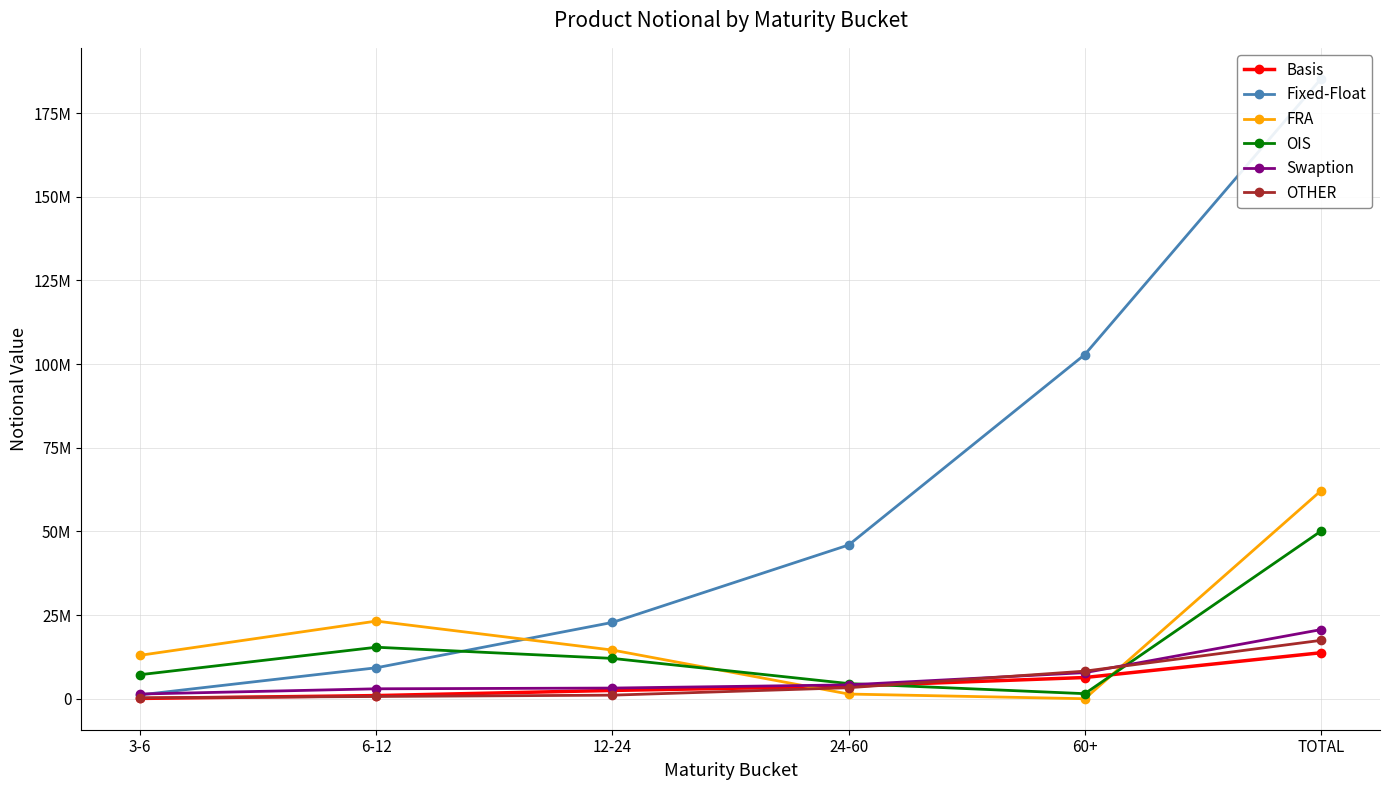

Is the value of FRA at TOTAL greater than the value of OIS at 60+?

Yes